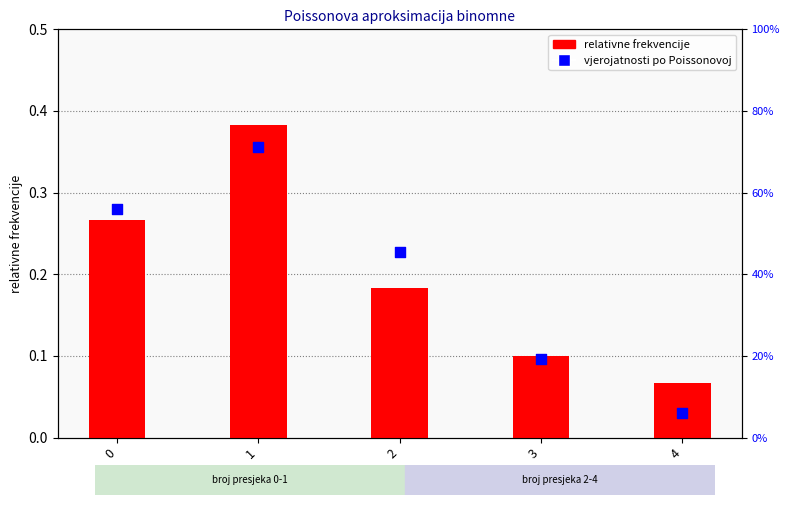

What are all the series names shown in the legend?

relativne frekvencije, vjerojatnosti po Poissonovoj